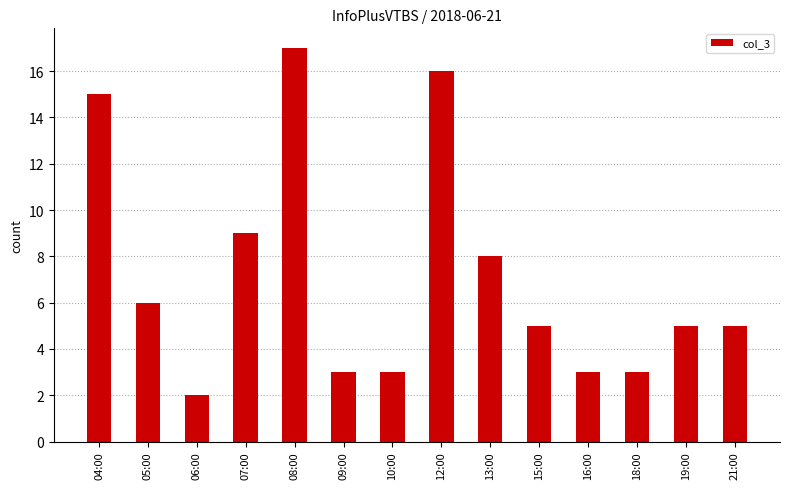

At which label is the value closest to 9?

07:00